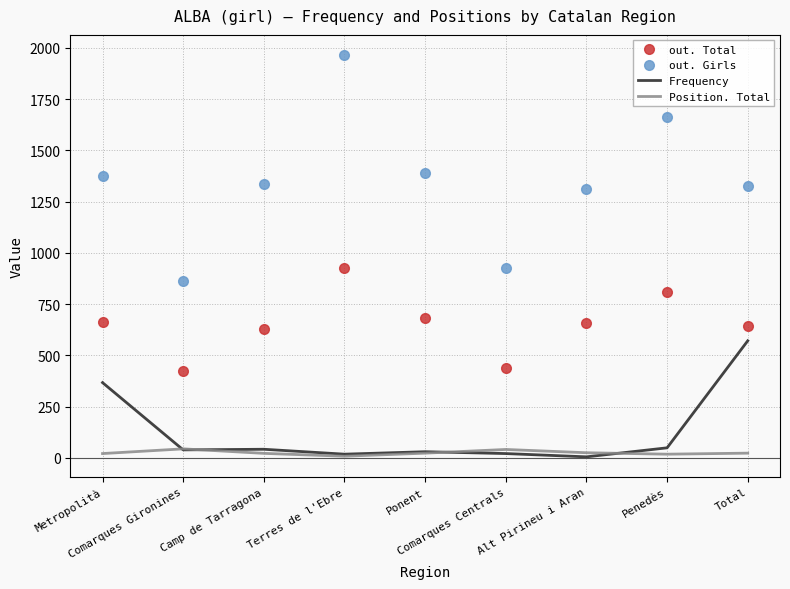

Which series has the widest spread of values?

out. Girls